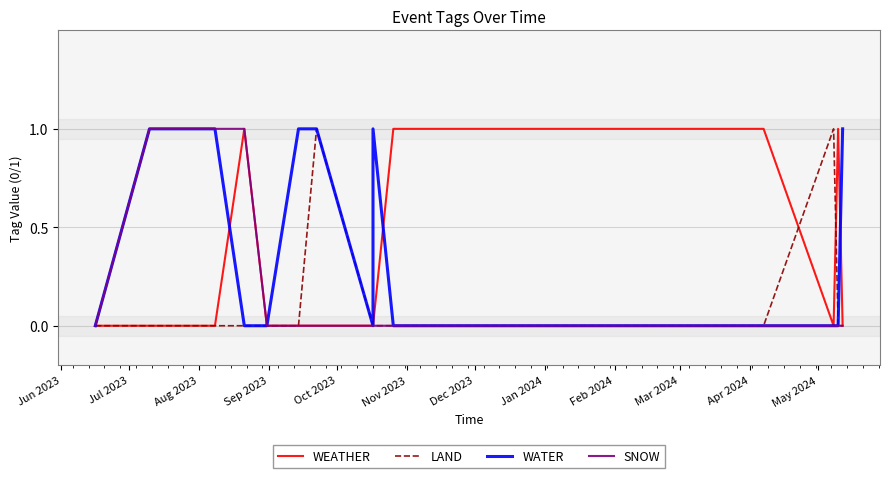

True or false: LAND and WEATHER intersect in this chart.

True